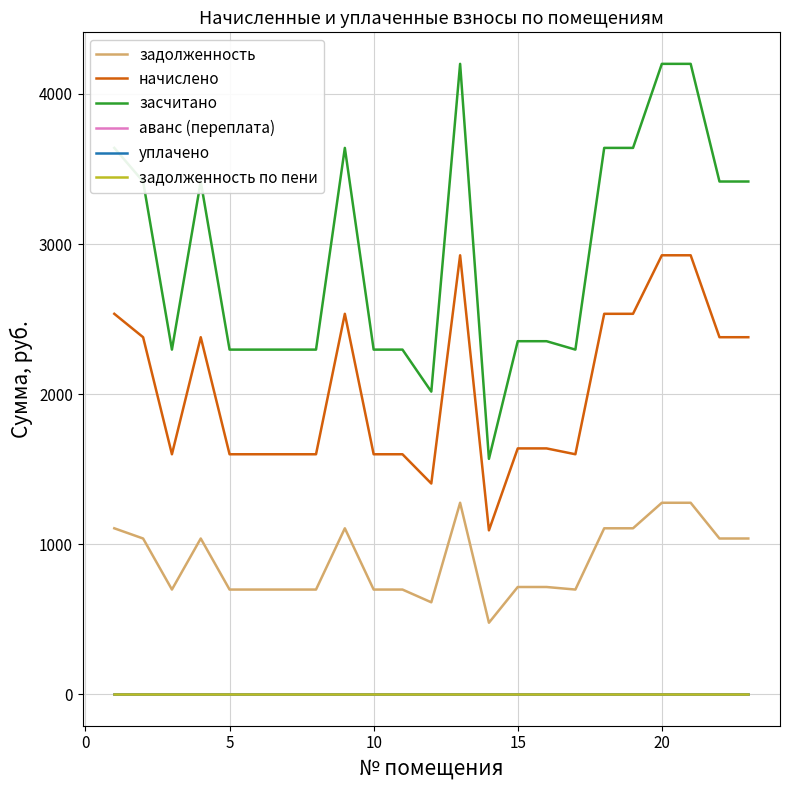

Does the chart have visible grid lines?

Yes